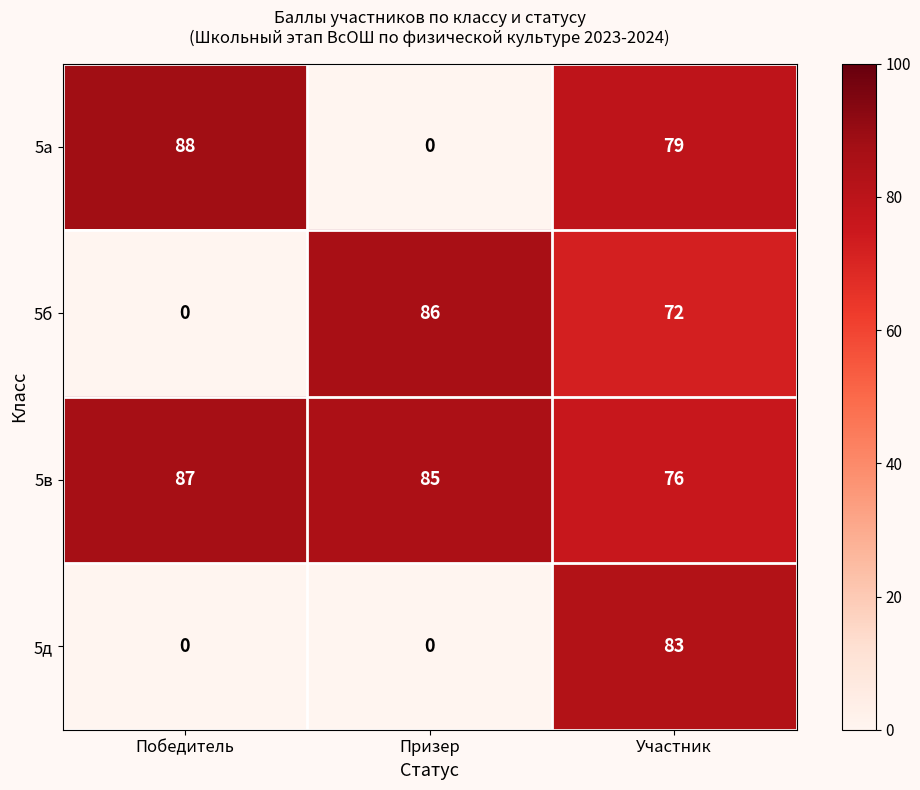

Count the 5д values in the range 0 to 83.

3